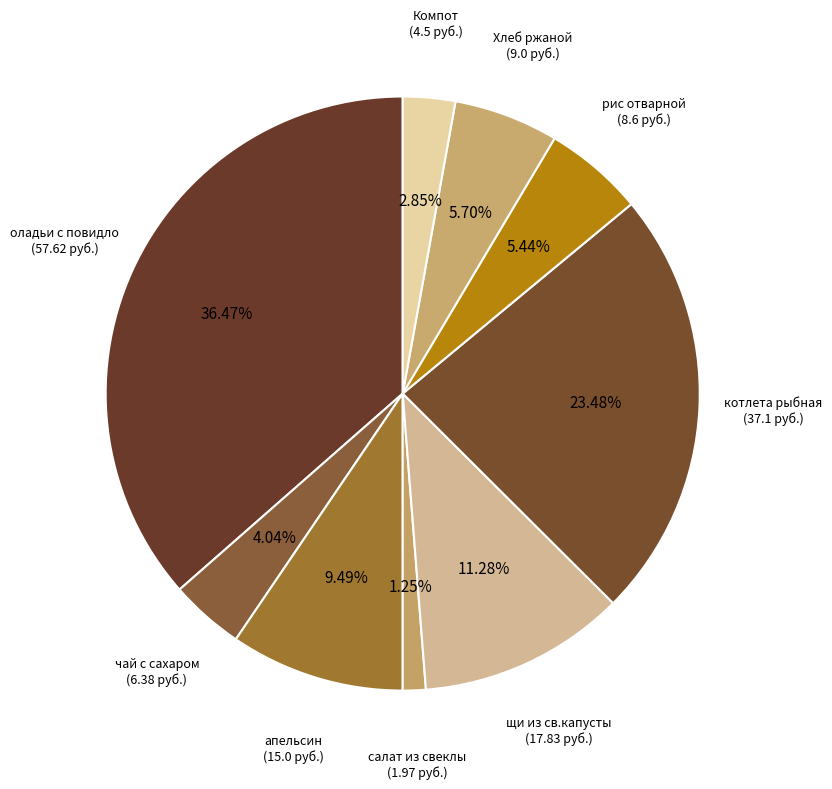

Is салат из свеклы the majority of the pie?

No